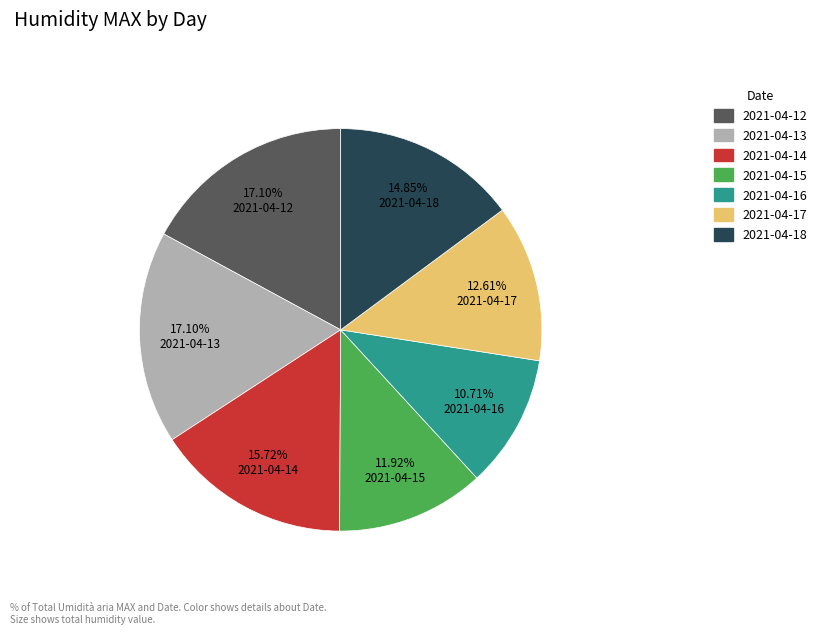

What is the smallest slice in the pie chart?

2021-04-16